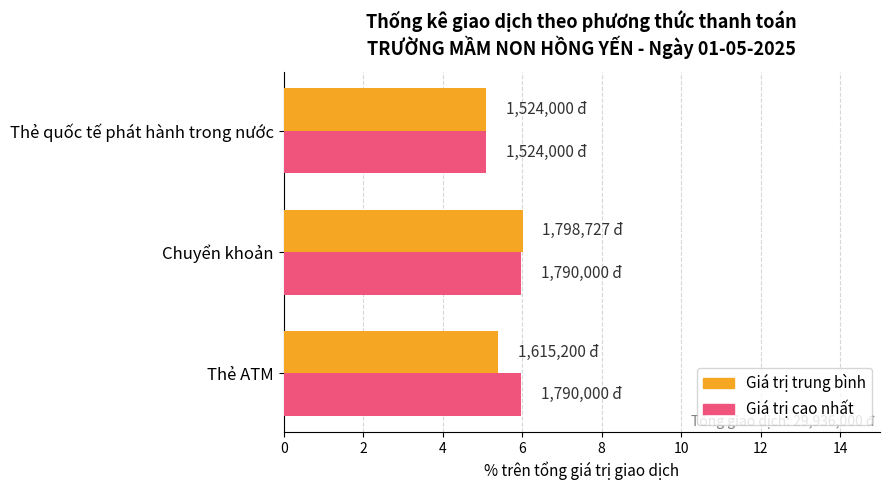

The value of Giá trị trung bình at Thẻ ATM is 9.3. True or false?

False